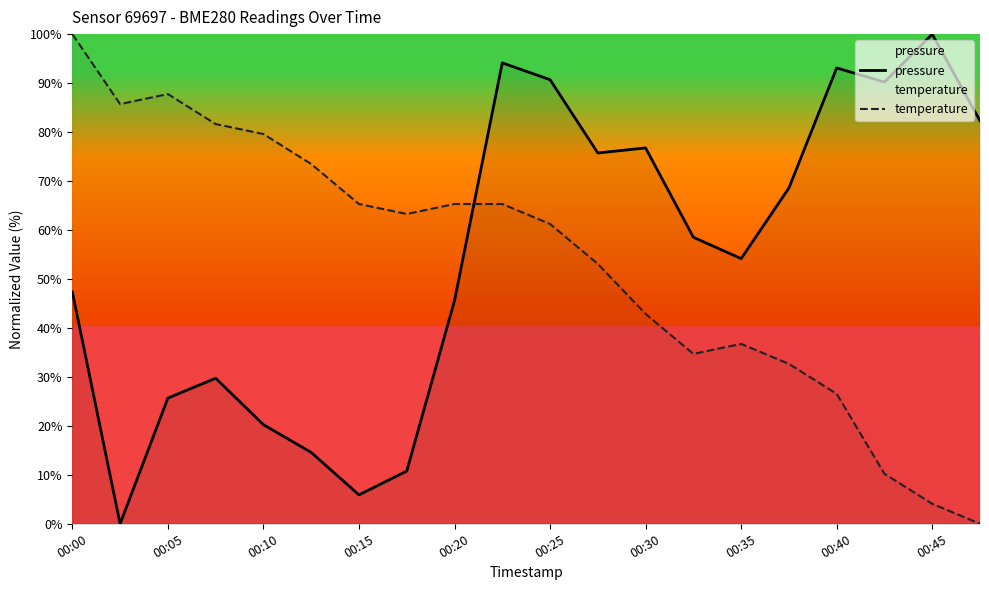

The pressure series shows 90.7 at 00:25. True or false?

True